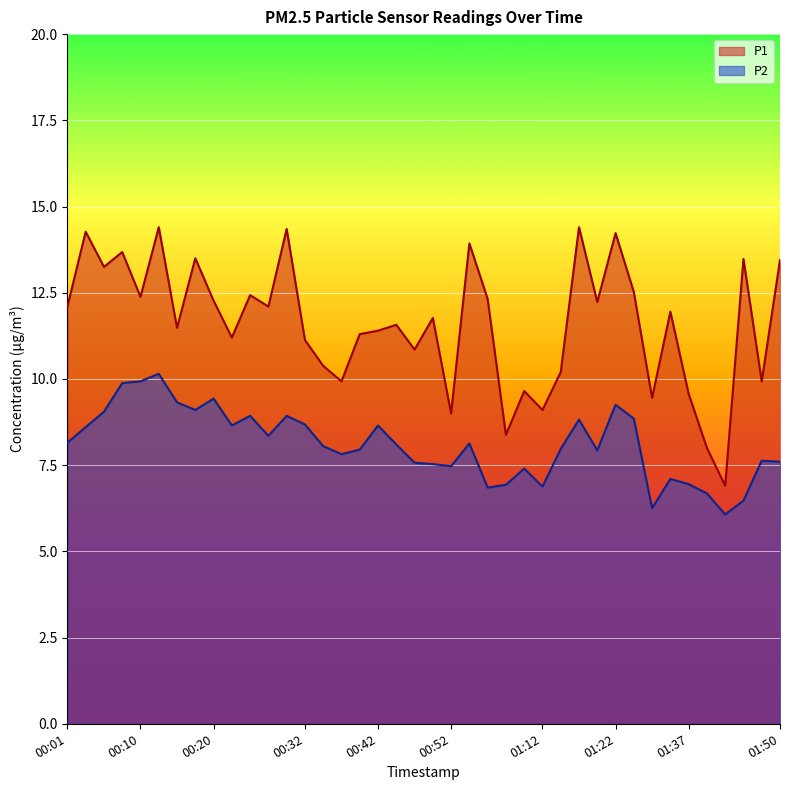

Reading left to right, extract all data points from this chart.

P1: 12.1	14.3	13.2	13.7	12.4	14.4	11.5	13.5	12.3	11.2	12.4	12.1	14.3	11.1	10.4	9.9	11.3	11.4	11.6	10.8	11.8	9.0	13.9	12.3	8.4	9.7	9.1	10.2	14.4	12.2	14.2	12.5	9.4	11.9	9.6	8.0	6.9	13.5	9.9	13.4
P2: 8.2	8.6	9.1	9.9	9.9	10.2	9.3	9.1	9.4	8.7	8.9	8.3	8.9	8.7	8.1	7.8	8.0	8.7	8.1	7.6	7.5	7.5	8.1	6.8	6.9	7.4	6.9	8.0	8.8	7.9	9.2	8.8	6.2	7.1	7.0	6.7	6.1	6.5	7.6	7.6